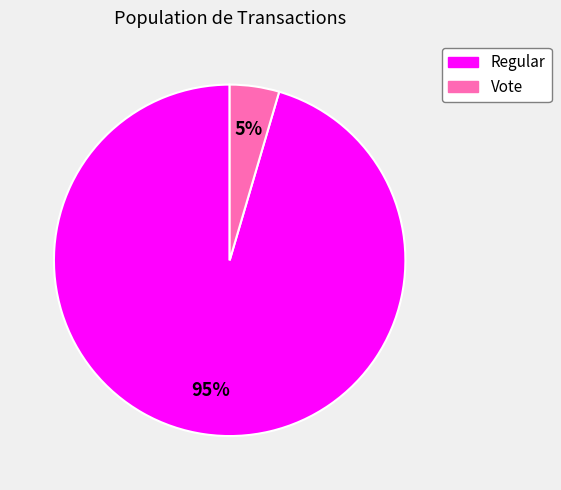

To the nearest percent, what is the combined percentage of Regular and Vote?

100%